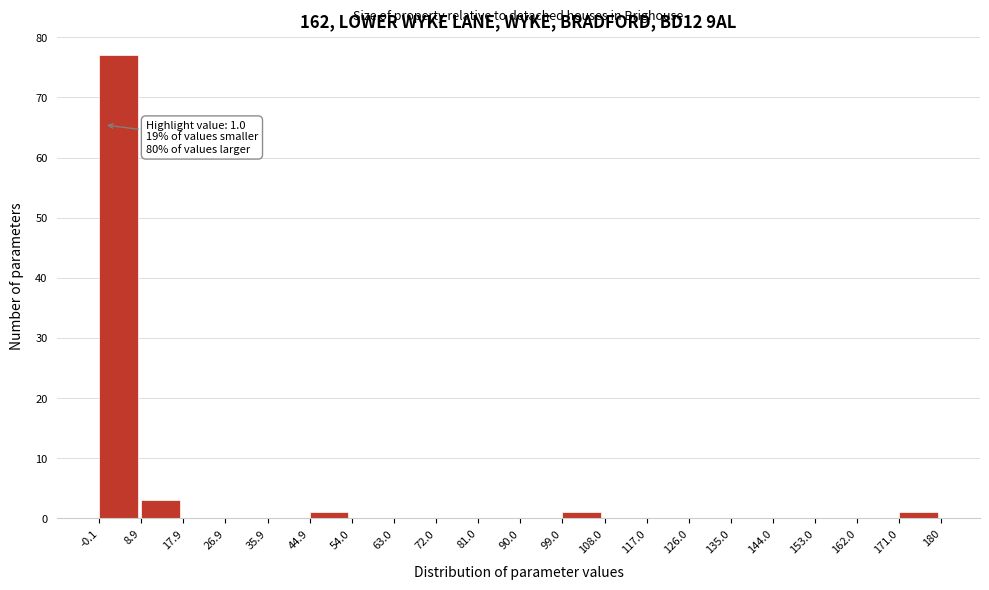

Which range on the x-axis has the tallest bar?

-0.1 to 8.9